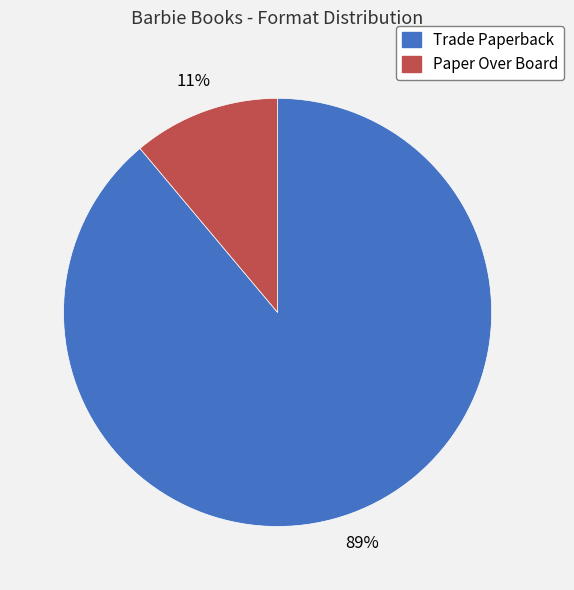

What percentage is the Paper Over Board slice, to the nearest percent?

11%